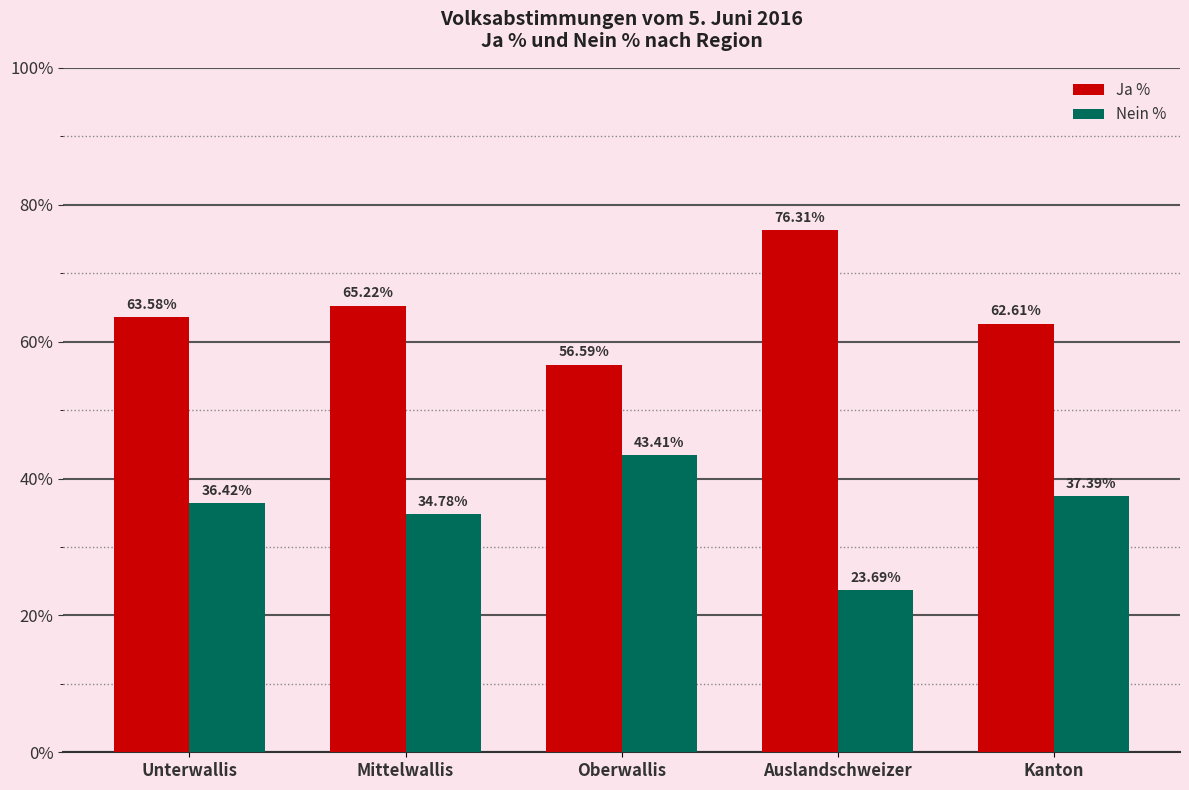

What is the label of the 4th bar from the right?

Mittelwallis